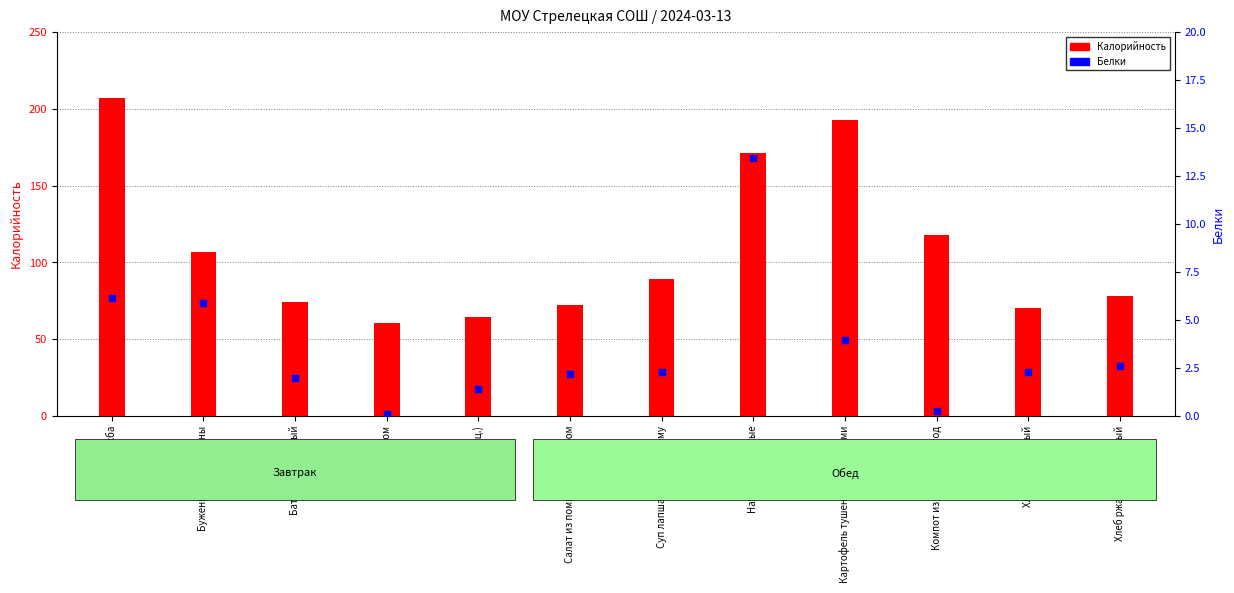

At which category is the sum across all series the highest?

Каша Дружба